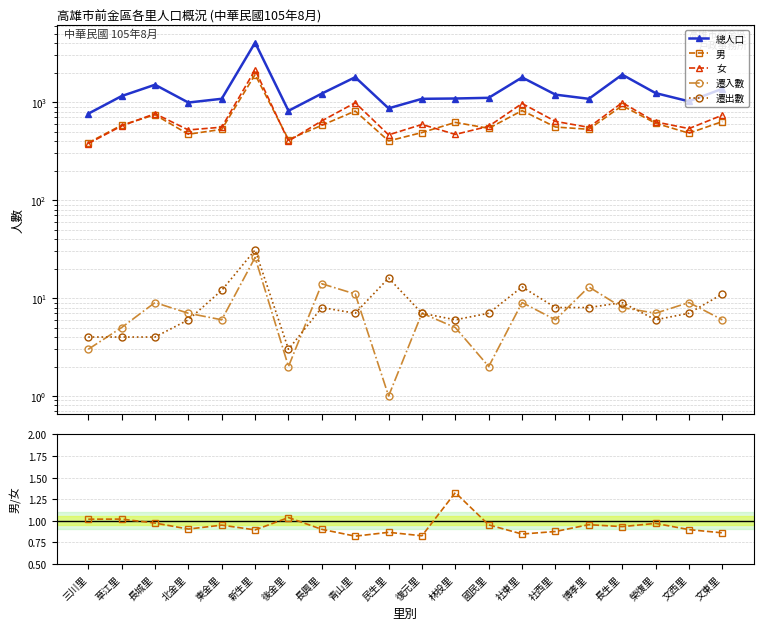

Reading left to right, transcribe all the data shown in this chart.

總人口: 三川里=763.0	草江里=1155.0	長城里=1508.0	北金里=992.0	東金里=1084.0	新生里=4058.0	後金里=817.0	長興里=1226.0	青山里=1800.0	民生里=866.0	復元里=1083.0	林投里=1091.0	國民里=1109.0	社東里=1791.0	社西里=1195.0	博孝里=1083.0	長生里=1911.0	榮復里=1239.0	文西里=1021.0	文東里=1371.0
男: 三川里=385.0	草江里=583.0	長城里=744.0	北金里=471.0	東金里=528.0	新生里=1916.0	後金里=416.0	長興里=581.0	青山里=812.0	民生里=402.0	復元里=490.0	林投里=622.0	國民里=541.0	社東里=821.0	社西里=558.0	博孝里=529.0	長生里=922.0	榮復里=610.0	文西里=483.0	文東里=634.0
女: 三川里=378.0	草江里=572.0	長城里=764.0	北金里=521.0	東金里=556.0	新生里=2142.0	後金里=401.0	長興里=645.0	青山里=988.0	民生里=464.0	復元里=593.0	林投里=469.0	國民里=568.0	社東里=970.0	社西里=637.0	博孝里=554.0	長生里=989.0	榮復里=629.0	文西里=538.0	文東里=737.0
遷入數: 三川里=3.0	草江里=5.0	長城里=9.0	北金里=7.0	東金里=6.0	新生里=26.0	後金里=2.0	長興里=14.0	青山里=11.0	民生里=1.0	復元里=7.0	林投里=5.0	國民里=2.0	社東里=9.0	社西里=6.0	博孝里=13.0	長生里=8.0	榮復里=7.0	文西里=9.0	文東里=6.0
遷出數: 三川里=4.0	草江里=4.0	長城里=4.0	北金里=6.0	東金里=12.0	新生里=31.0	後金里=3.0	長興里=8.0	青山里=7.0	民生里=16.0	復元里=7.0	林投里=6.0	國民里=7.0	社東里=13.0	社西里=8.0	博孝里=8.0	長生里=9.0	榮復里=6.0	文西里=7.0	文東里=11.0
男/女 比: 三川里=1.0	草江里=1.0	長城里=1.0	北金里=0.9	東金里=0.9	新生里=0.9	後金里=1.0	長興里=0.9	青山里=0.8	民生里=0.9	復元里=0.8	林投里=1.3	國民里=1.0	社東里=0.8	社西里=0.9	博孝里=1.0	長生里=0.9	榮復里=1.0	文西里=0.9	文東里=0.9